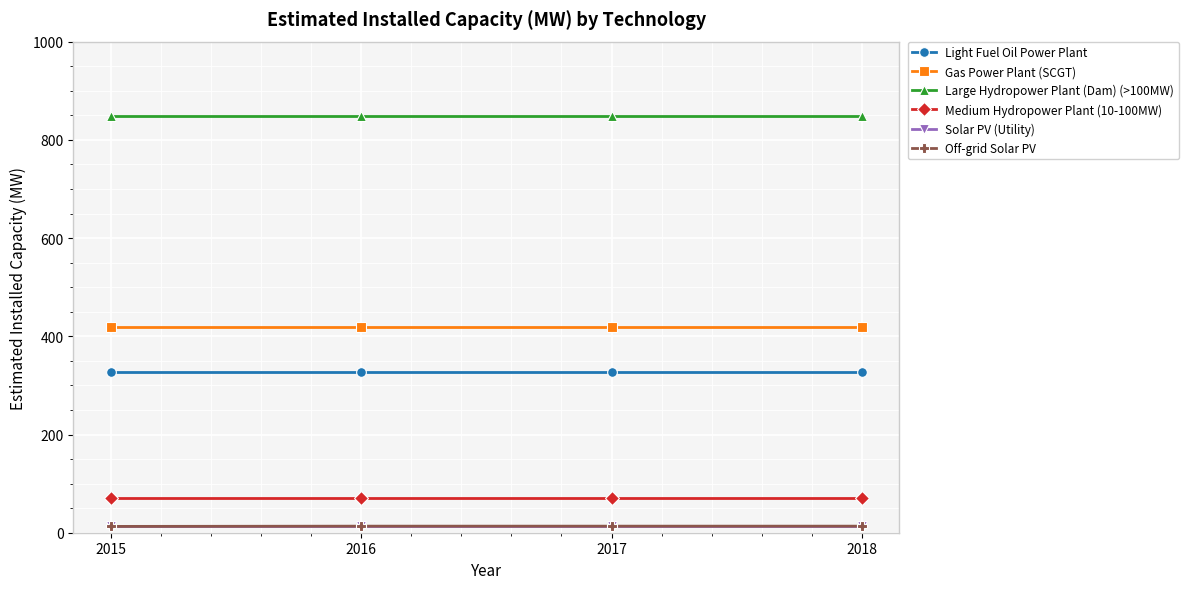

What is the average value of the Solar PV (Utility) series?

14.0